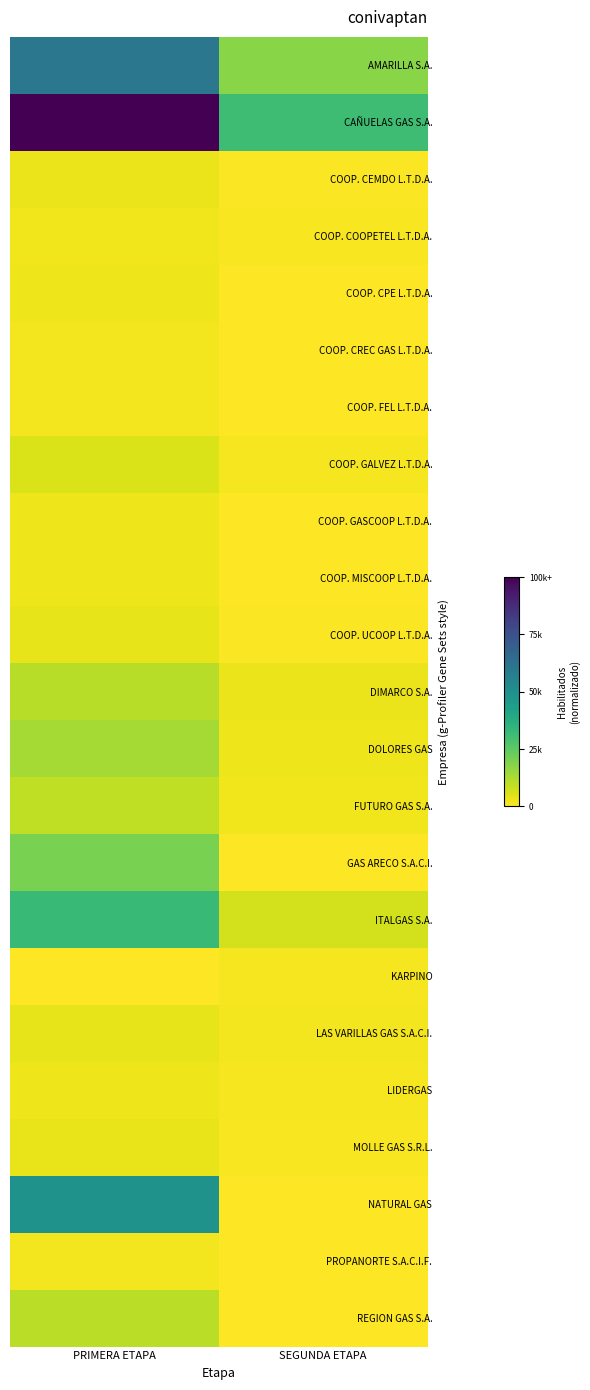

Count the number of categories in the chart.

2